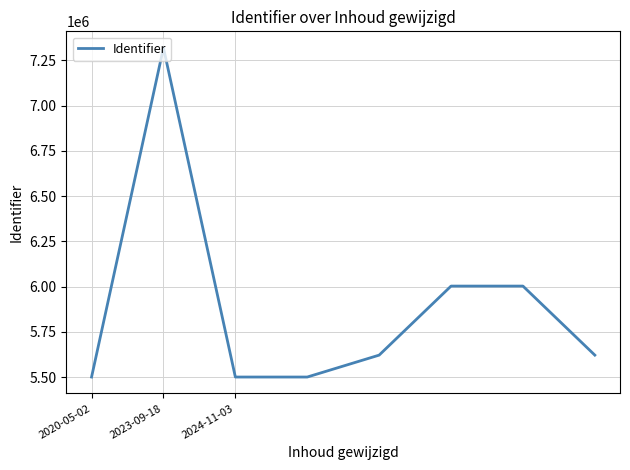

What is the sum of all values?

47069917